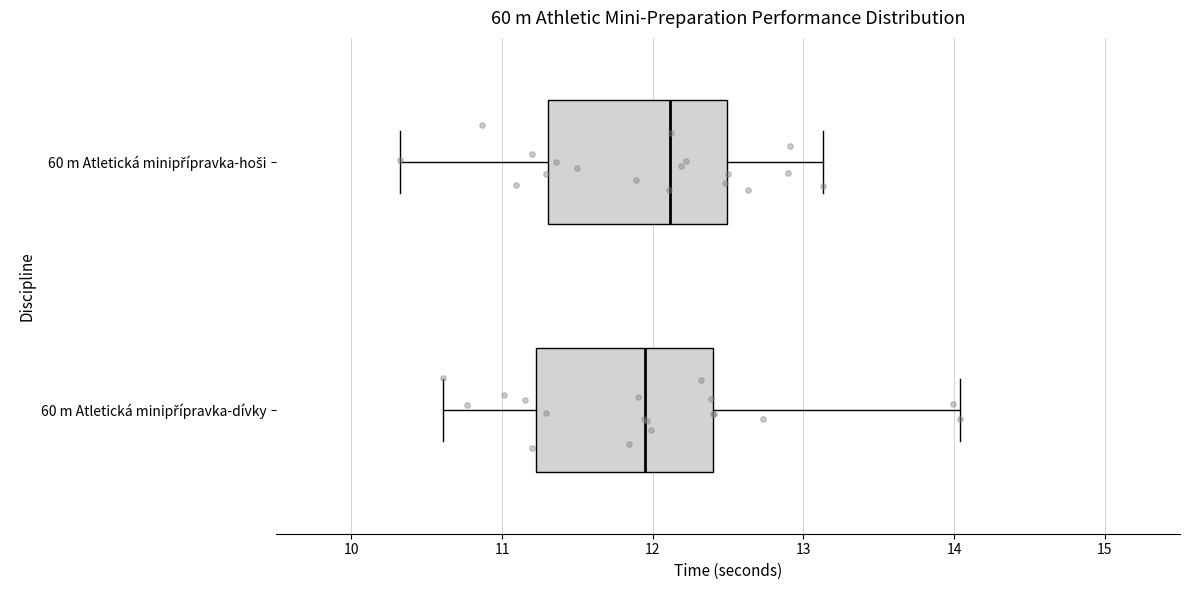

Which box has the furthest to the left median line?

60 m Atletická minipřípravka-dívky